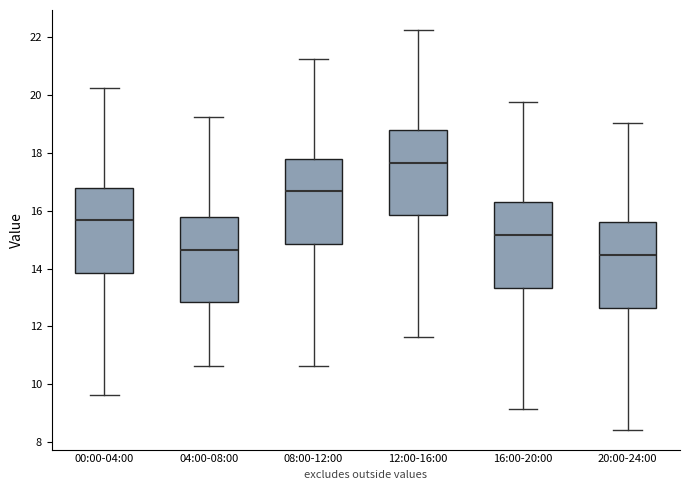

Where does the upper whisker of the box for 12:00-16:00 end on the y-axis? The values are not printed on the chart, so give them approximately, as read against the axis.

22.2